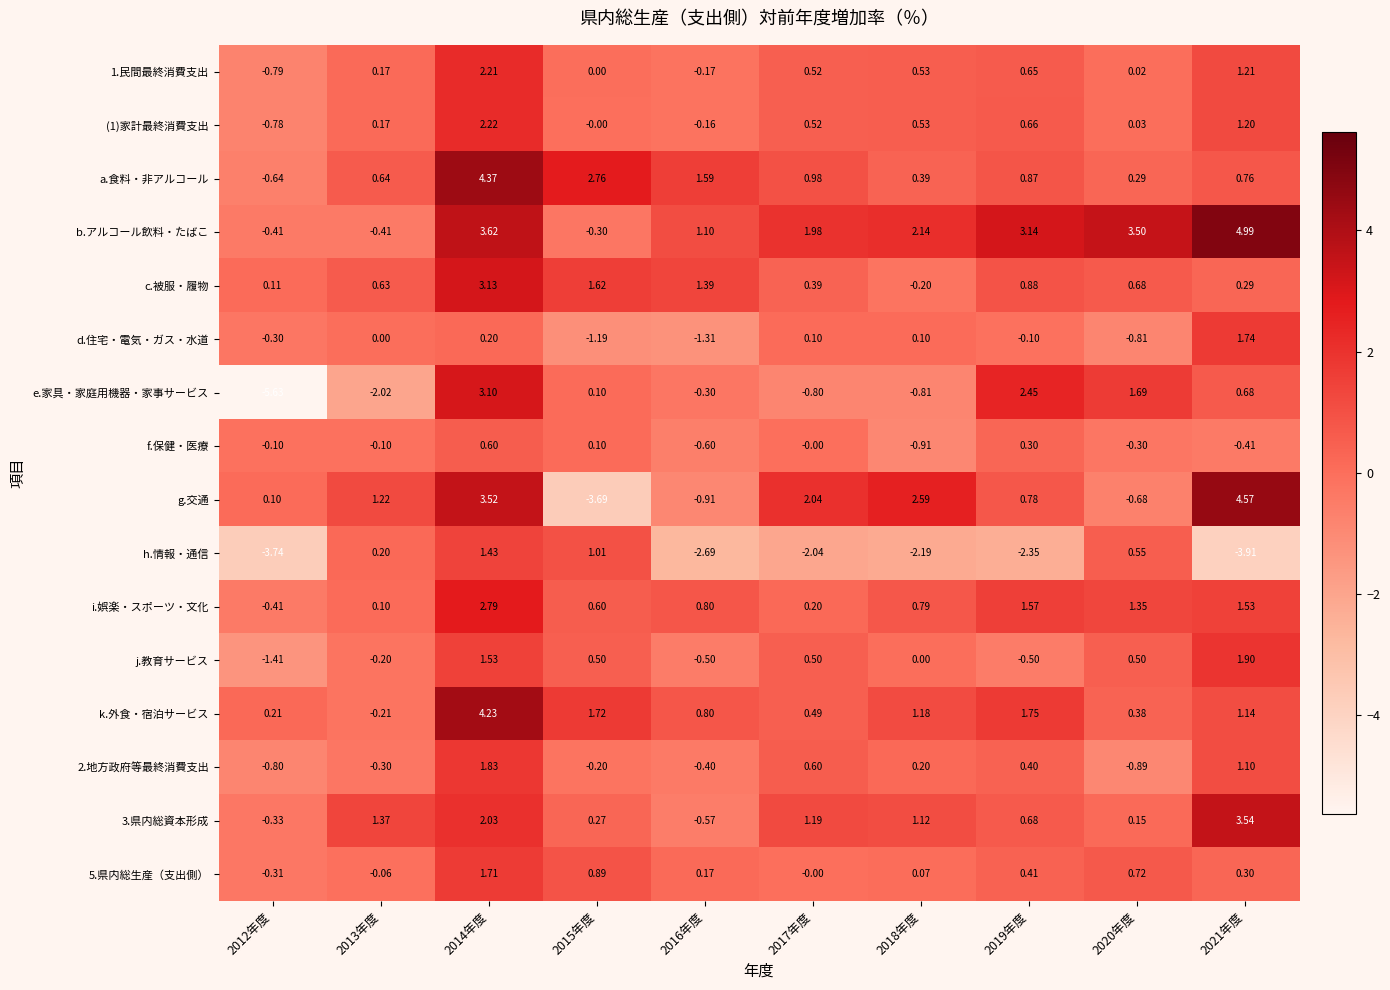

Which series has the largest total across all categories?

b.アルコール飲料・たばこ